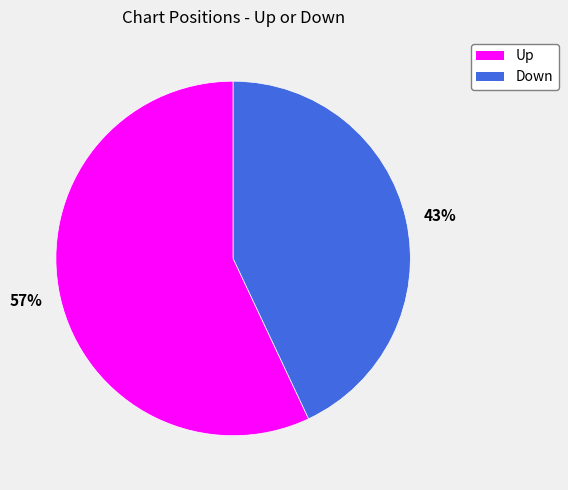

To the nearest percent, what portion does 57% represent?

57%